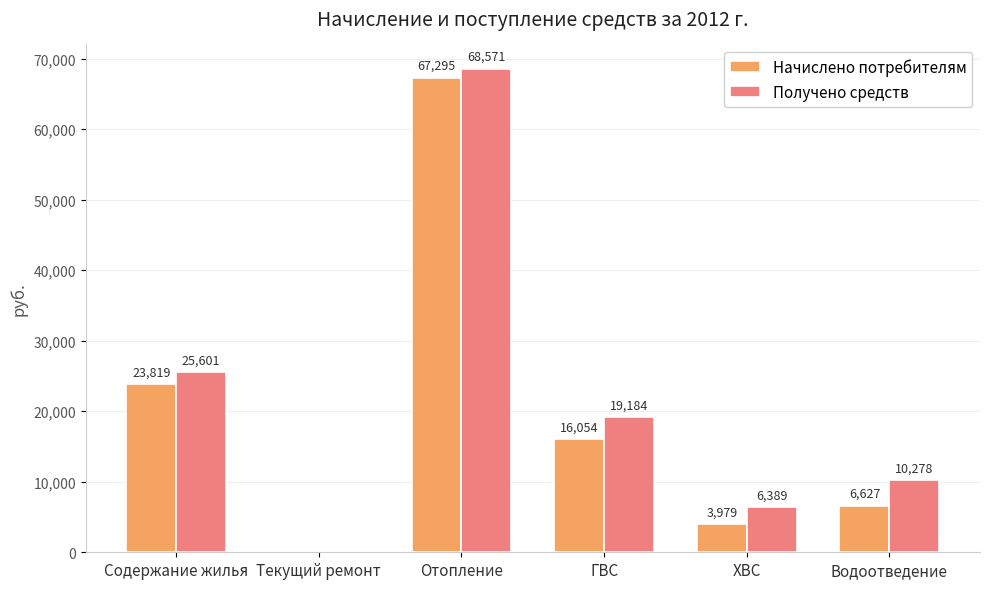

Is it true that Начислено потребителям equals 23819.0 at Содержание жилья?

True